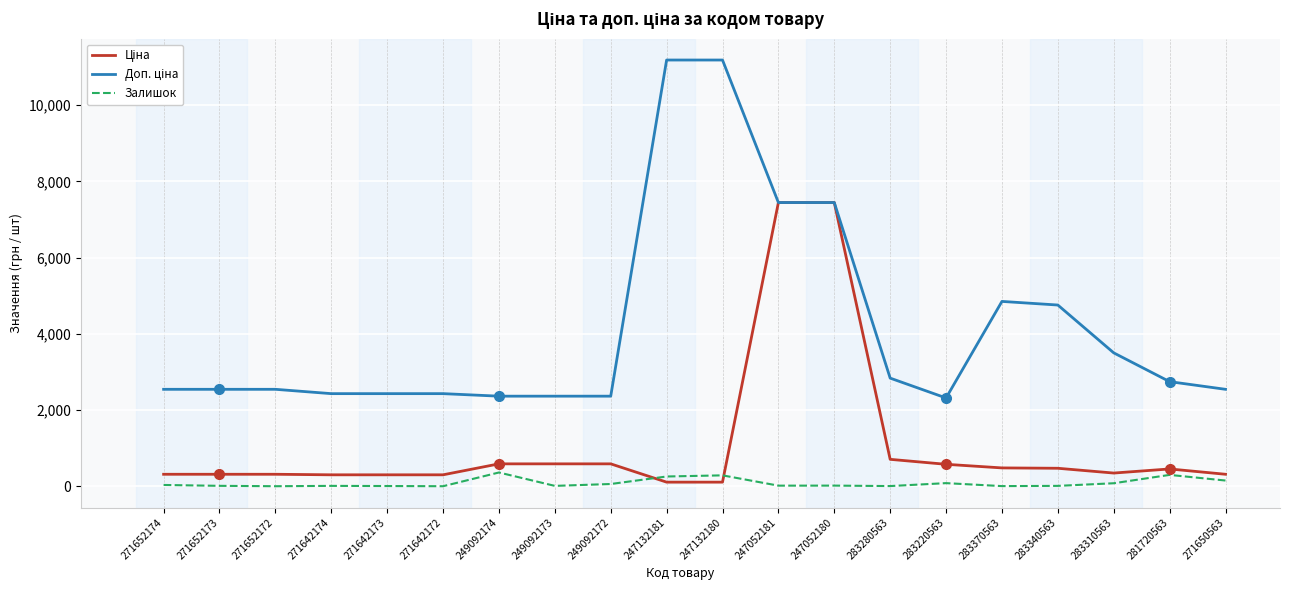

What is the difference between the maximum and second lowest values in the Залишок series?

360.0